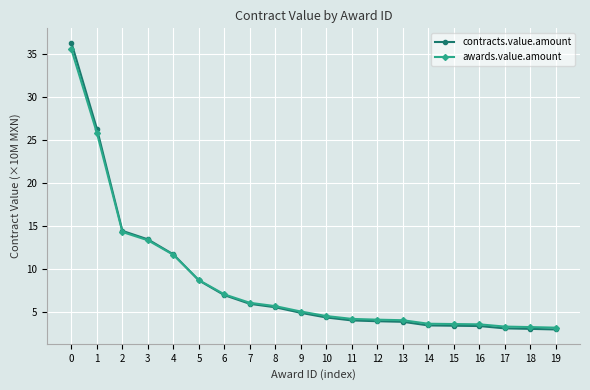

What is the greatest value displayed?

36.3